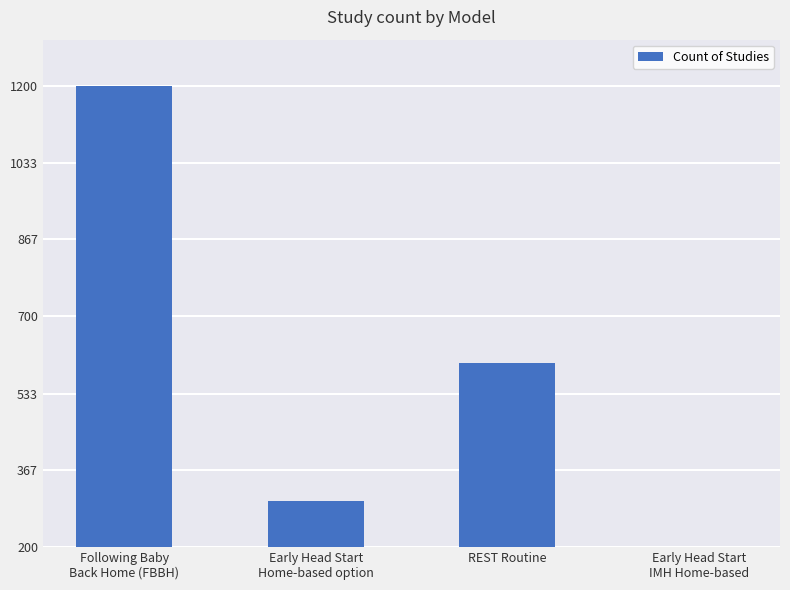

At which category does the chart reach its peak across all series?

Following Baby
Back Home (FBBH)